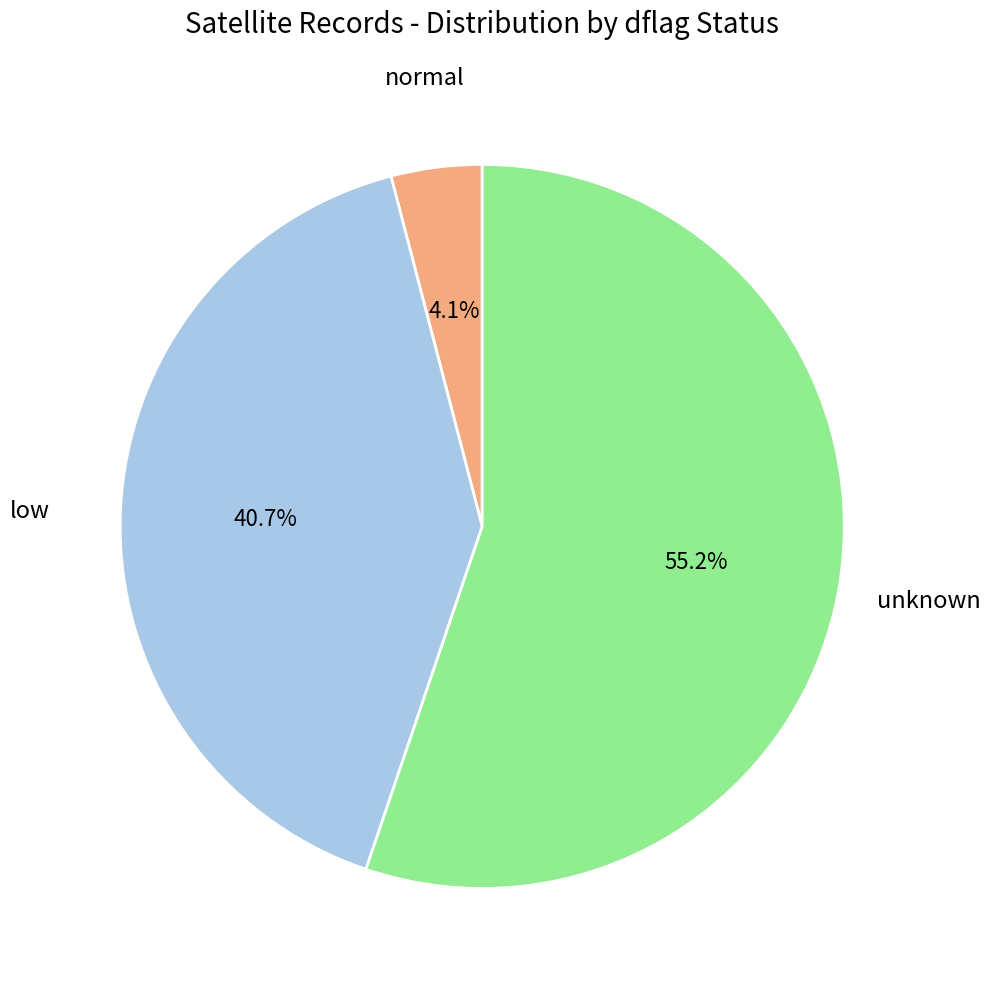

What is the majority slice?

unknown